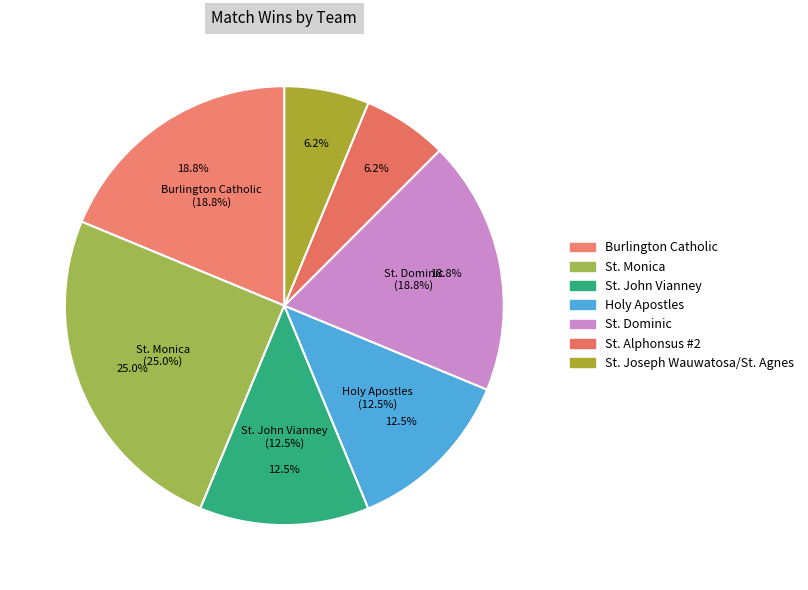

To the nearest percent, what percentage of the pie is Holy Apostles?

12%